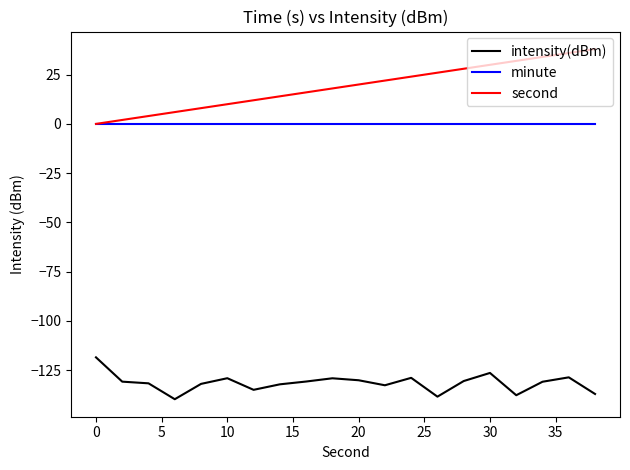

What is the minimum value shown in the chart?

-139.8